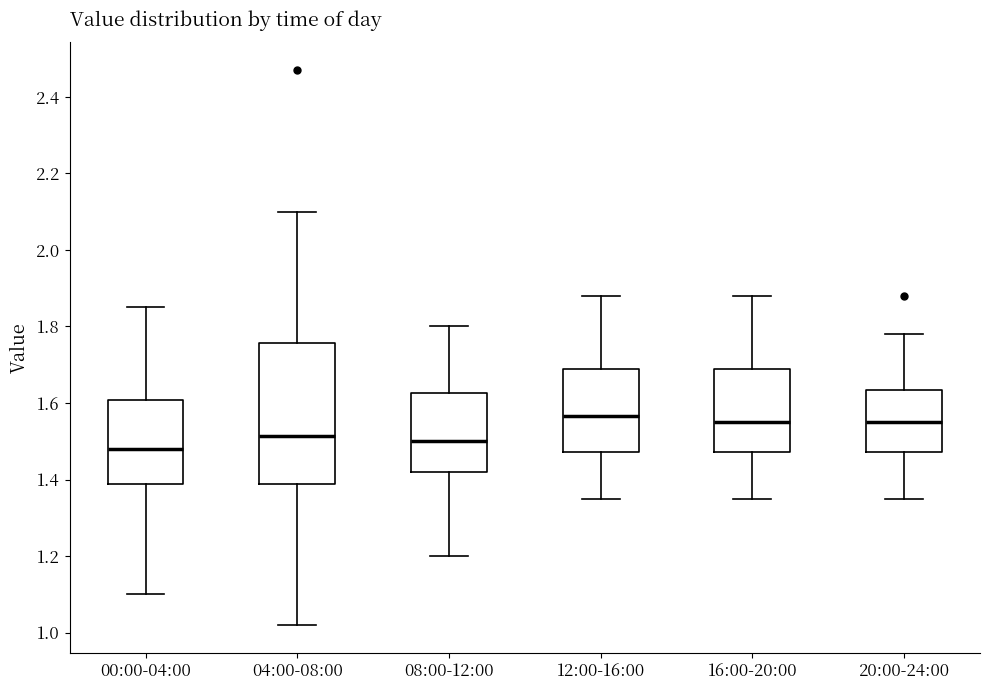

Reading left to right, transcribe this box plot: for each box, give where its median line is, the range the box spans, and where its two whiskers end, as read against the y-axis. The values are not printed on the chart, so give them approximately, as read against the axis.

00:00-04:00: median 1.48, box 1.38 to 1.60, whiskers 1.10 to 1.86
04:00-08:00: median 1.52, box 1.38 to 1.76, whiskers 1.02 to 2.10
08:00-12:00: median 1.50, box 1.42 to 1.62, whiskers 1.20 to 1.80
12:00-16:00: median 1.56, box 1.48 to 1.70, whiskers 1.36 to 1.88
16:00-20:00: median 1.56, box 1.48 to 1.70, whiskers 1.36 to 1.88
20:00-24:00: median 1.56, box 1.48 to 1.64, whiskers 1.36 to 1.78